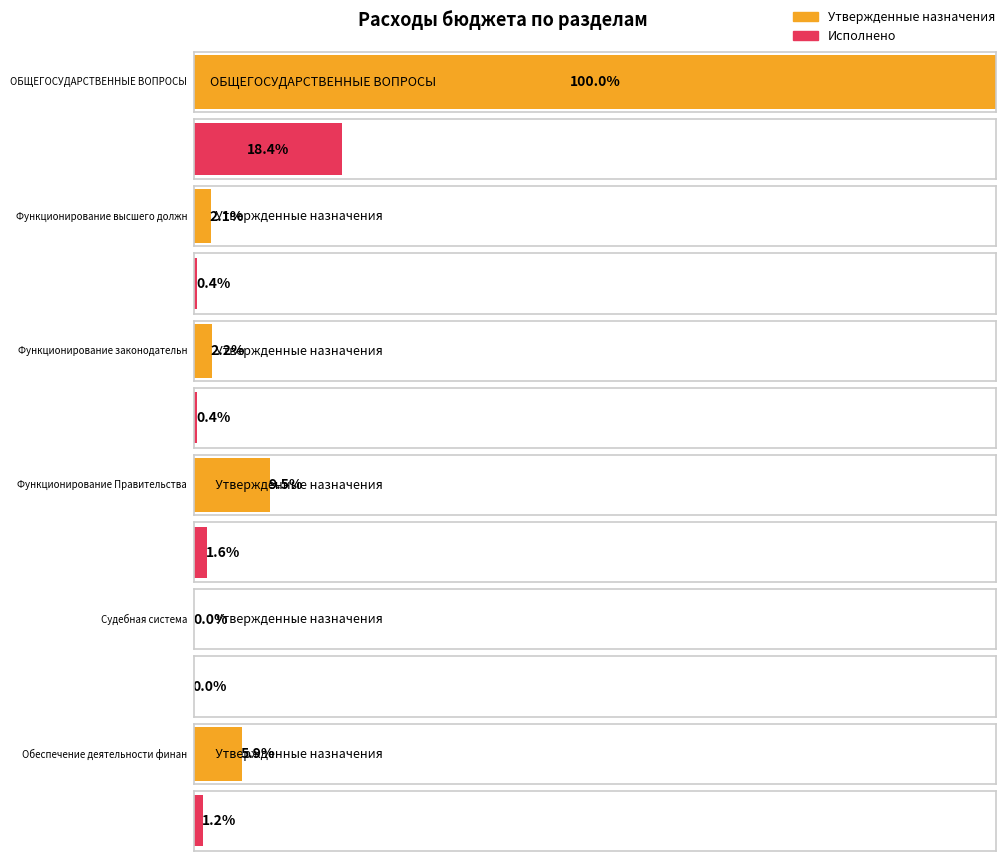

Where does the Исполнено (консол. бюджет) series first go above 1081976?

ОБЩЕГОСУДАРСТВЕННЫЕ ВОПРОСЫ